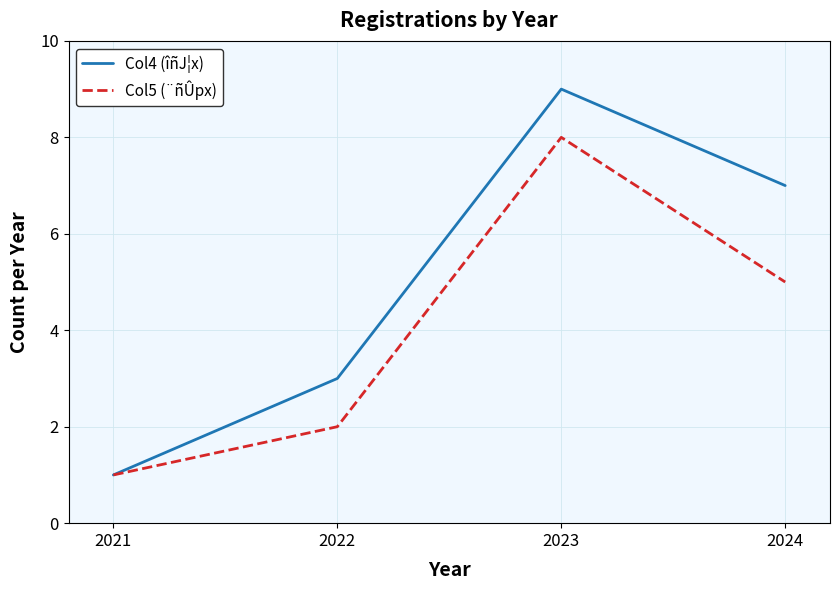

Reading left to right, list all the values displayed in this chart.

Col4 (îñJ¦x): 2021=1	2022=3	2023=9	2024=7
Col5 (¨ñÛpx): 2021=1	2022=2	2023=8	2024=5